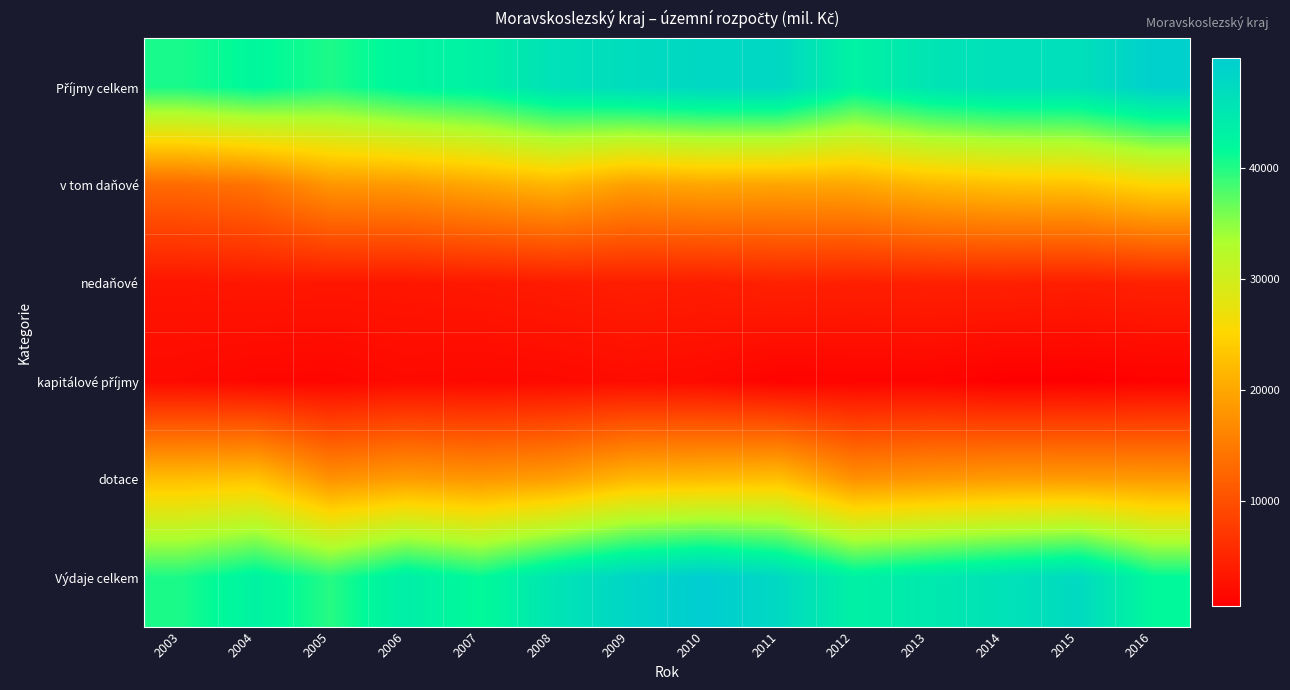

How many distinct data groups are displayed?

6